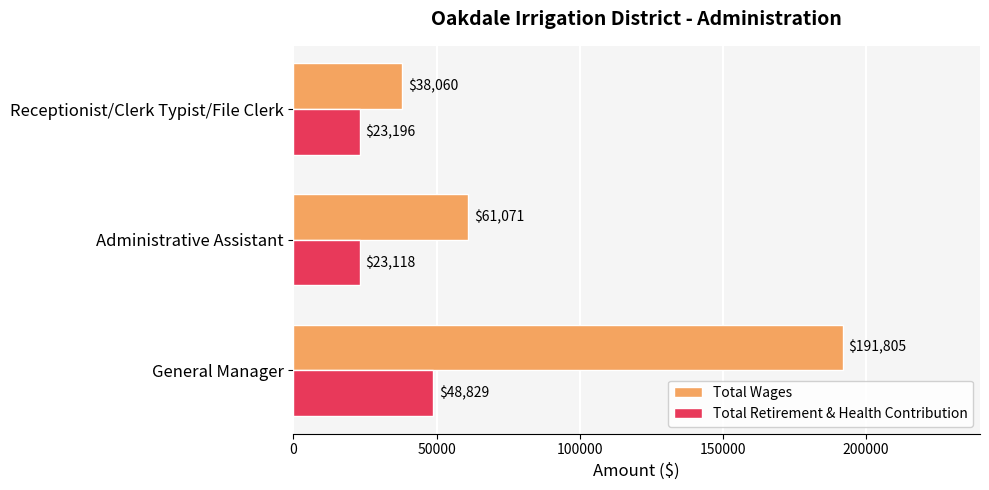

At how many categories does at least one series exceed 154107?

1